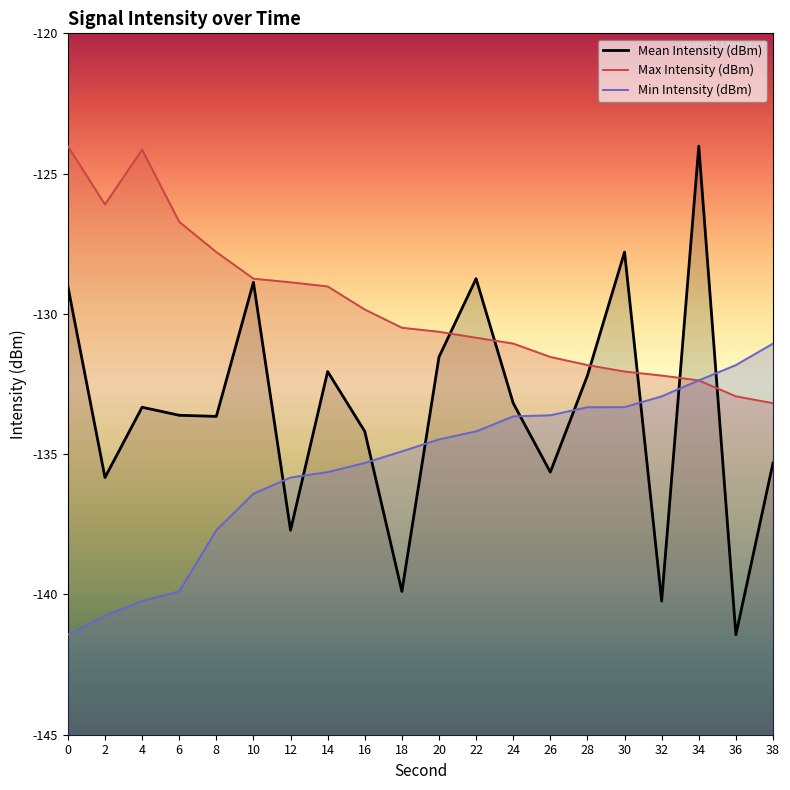

True or false: Min Intensity (dBm) has more than 1 interior local peaks.

False